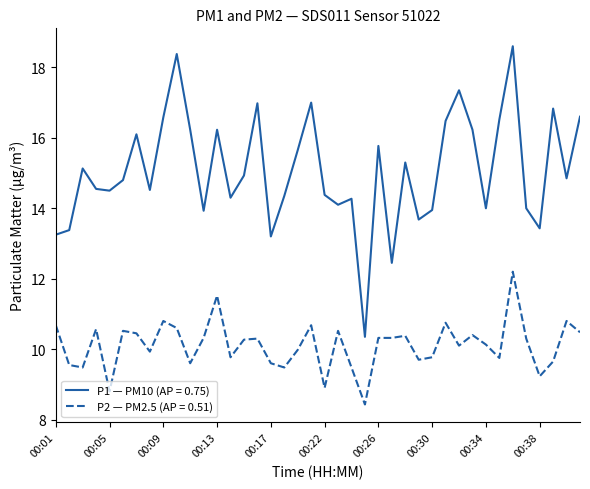

True or false: P1 — PM10 (AP = 0.75) and P2 — PM2.5 (AP = 0.51) intersect in this chart.

False